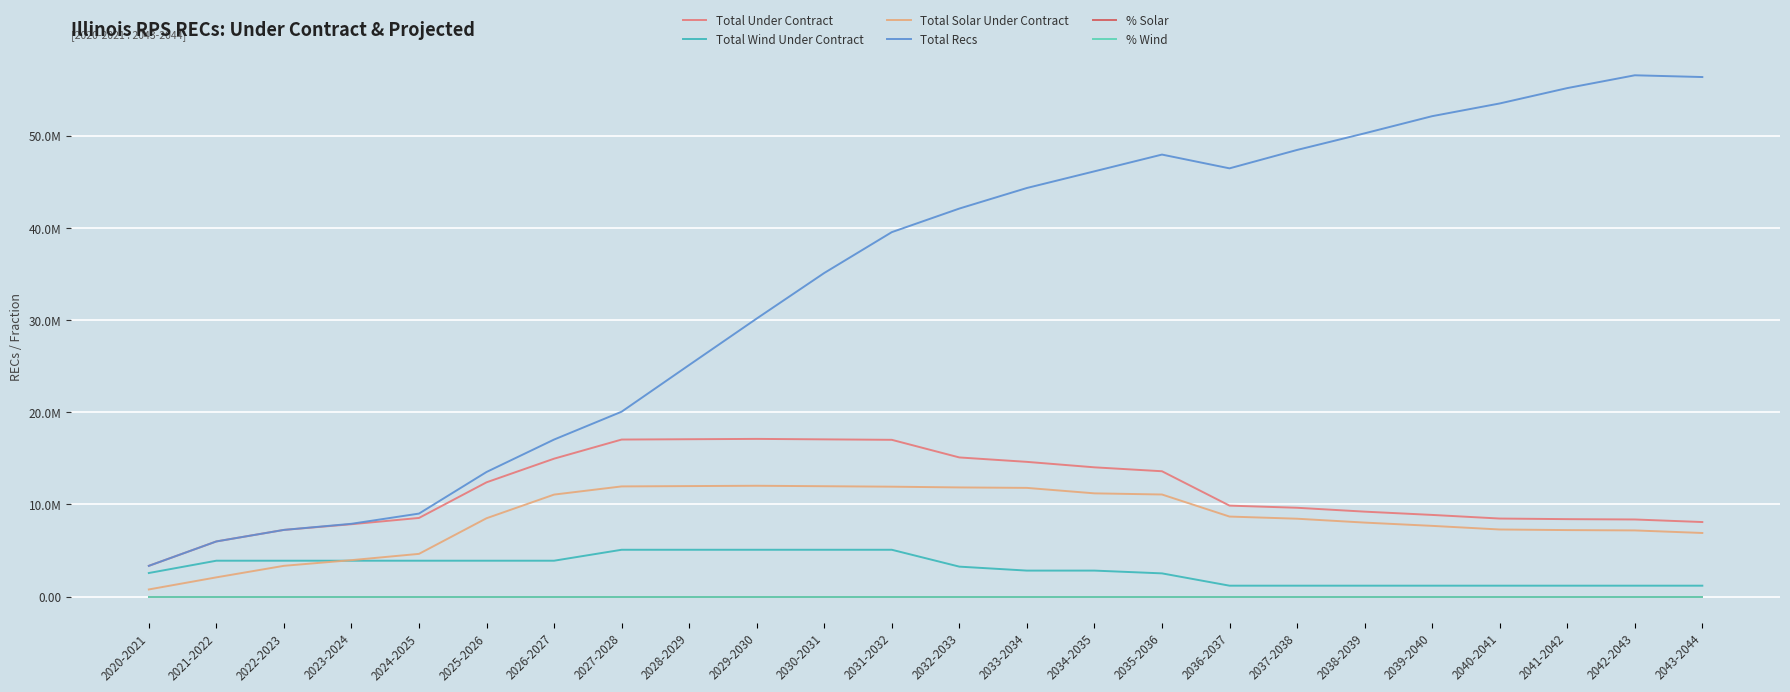

Does the chart have visible grid lines?

Yes